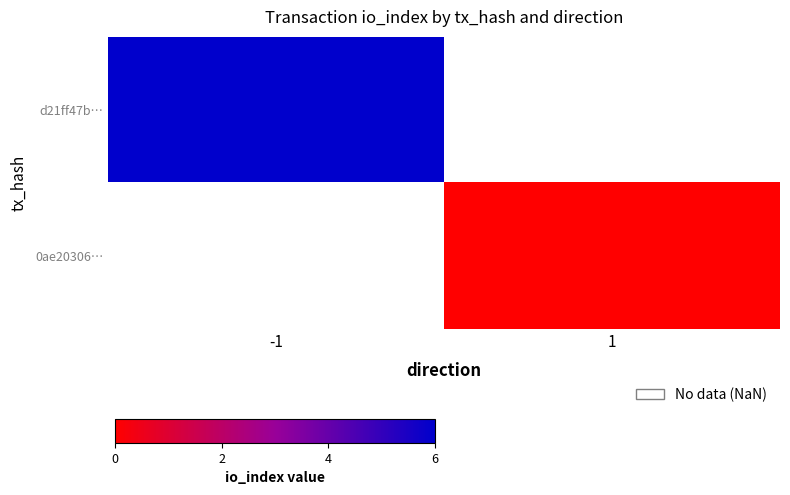

Rank the categories by d21ff47b… value from lowest to highest.

-1, 1